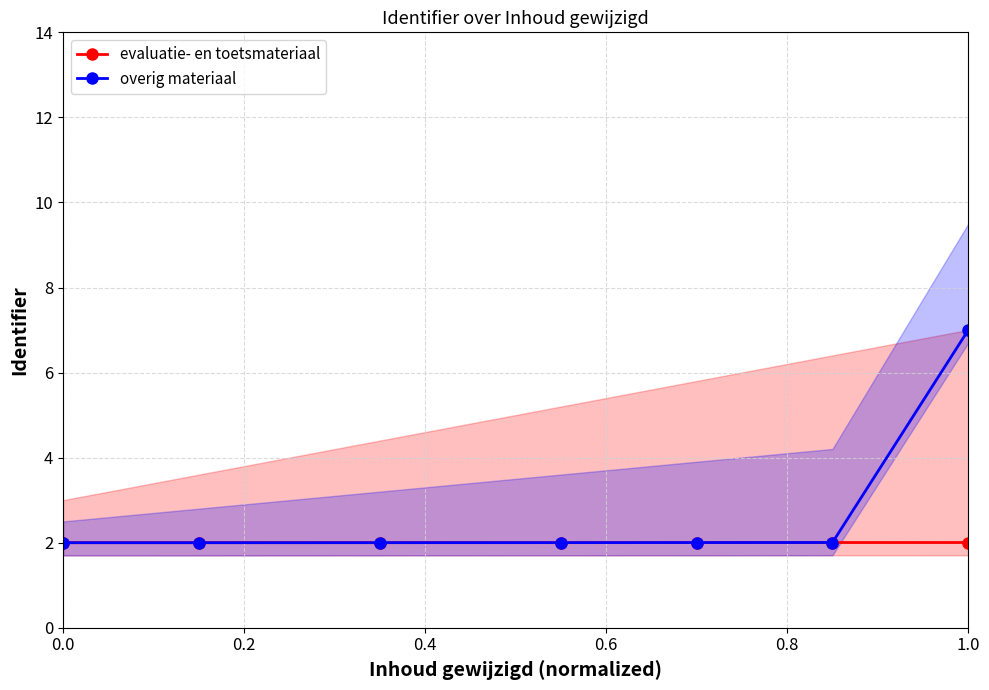

At which label does overig materiaal reach its peak?

1.0